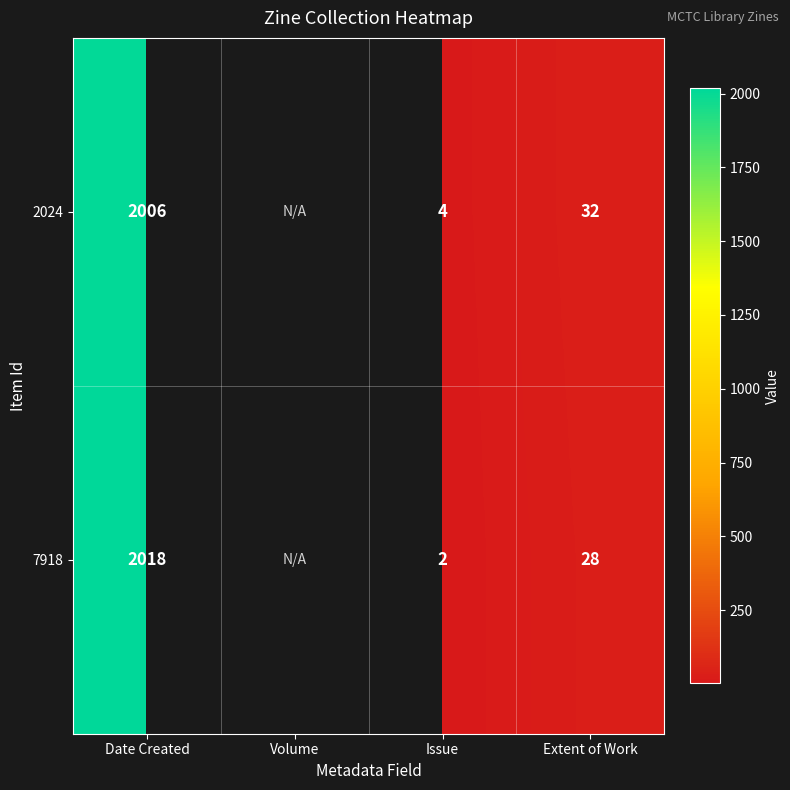

Which has a higher value, Extent of Work or Date Created?

Date Created